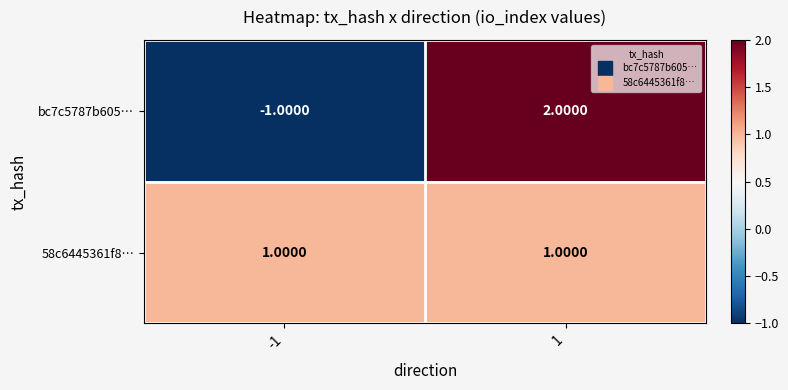

Between -1 and 1, which series saw the biggest shift?

bc7c5787b605…